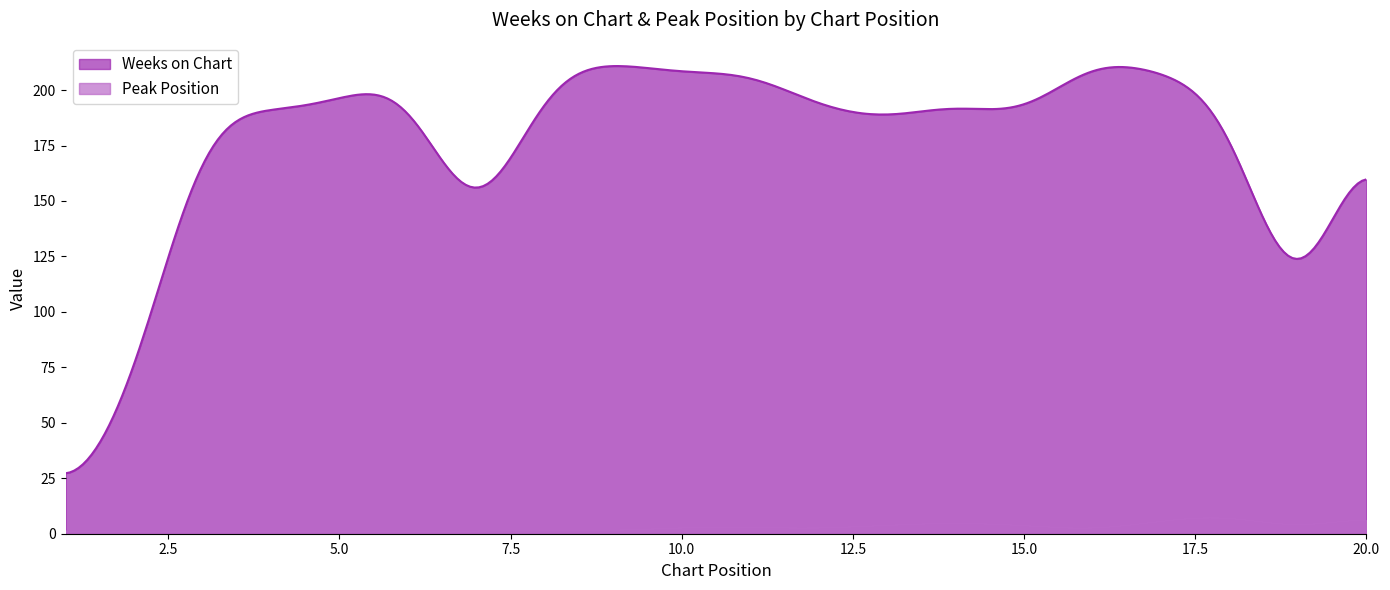

Is it true that Weeks on Chart equals 102 at 2?

False